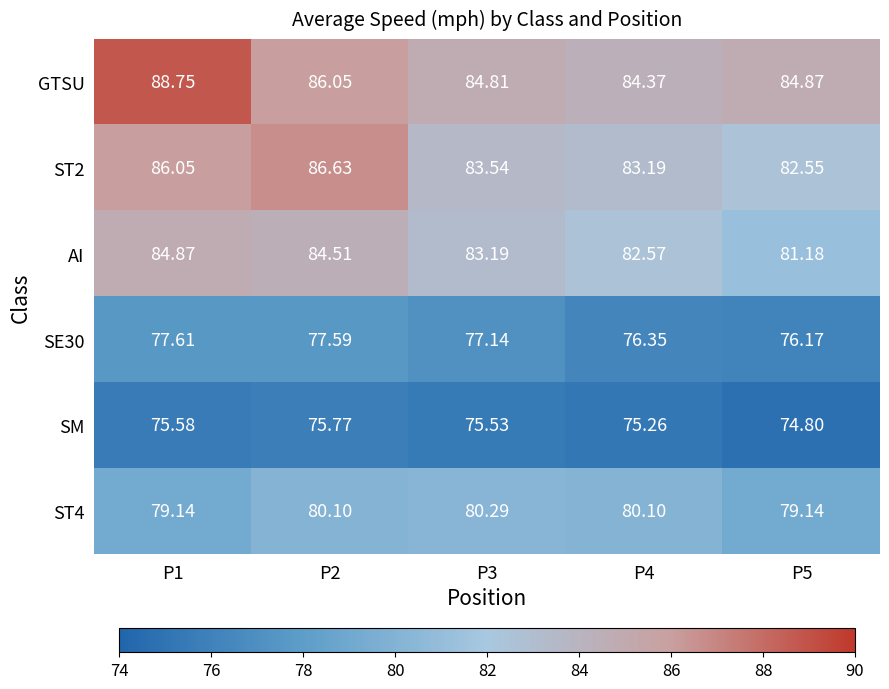

Count the number of data series in this chart.

6